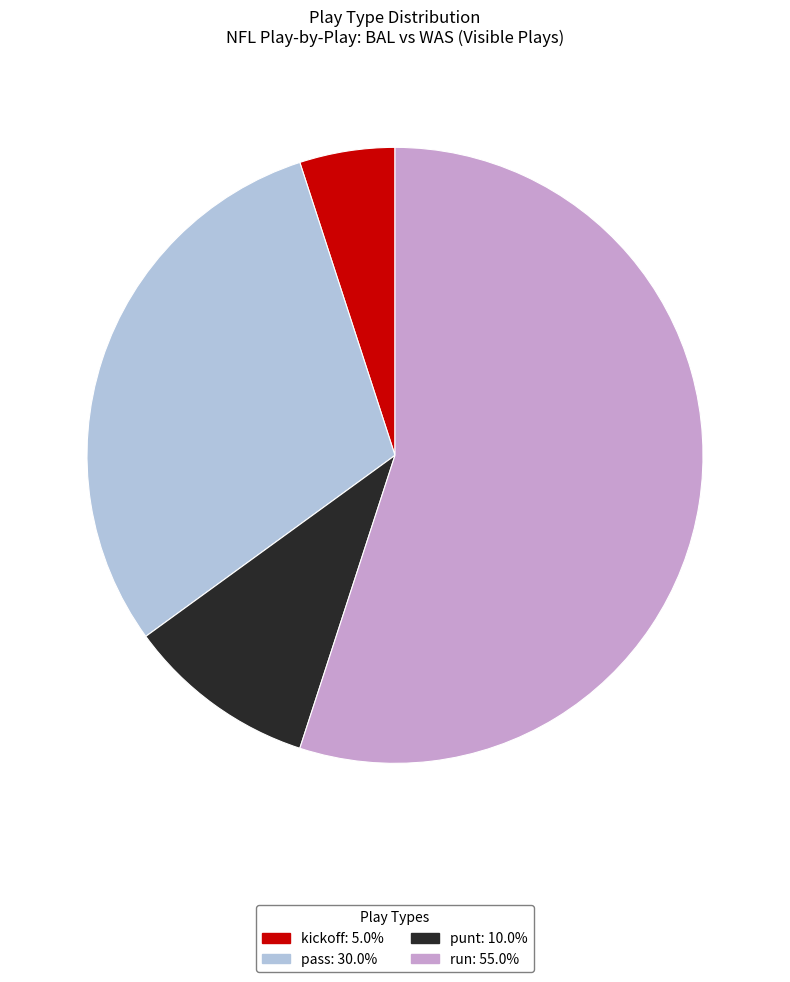

How many segments does this pie chart have?

4